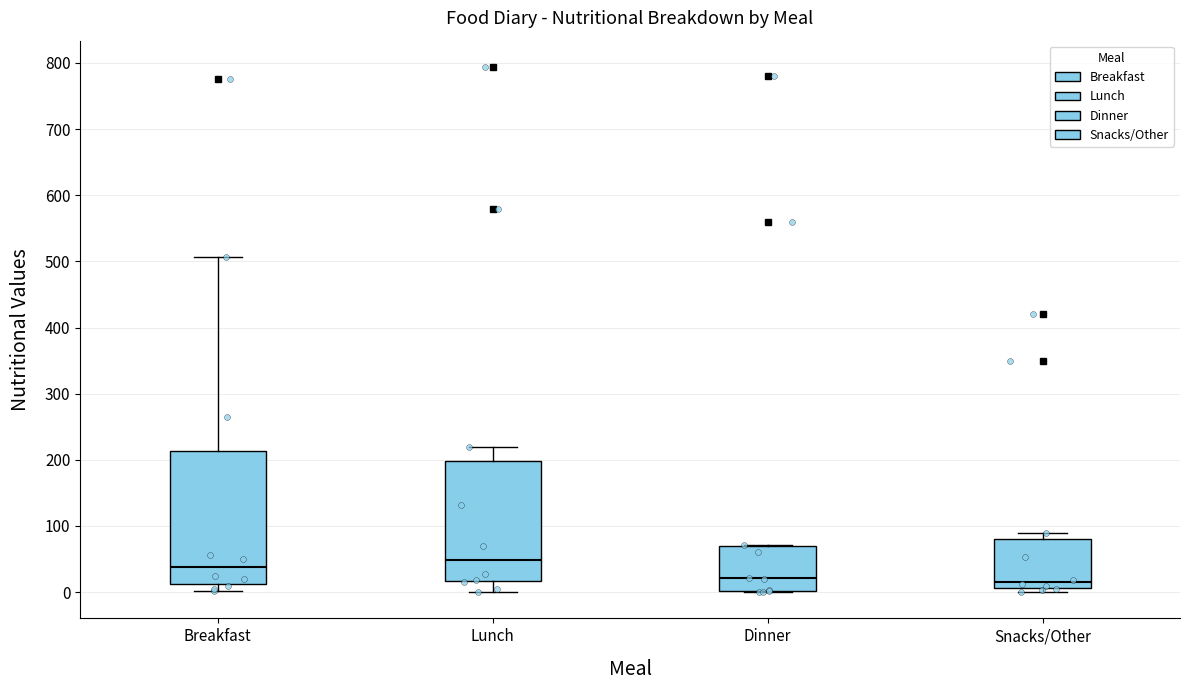

Which box has the highest median line?

Lunch